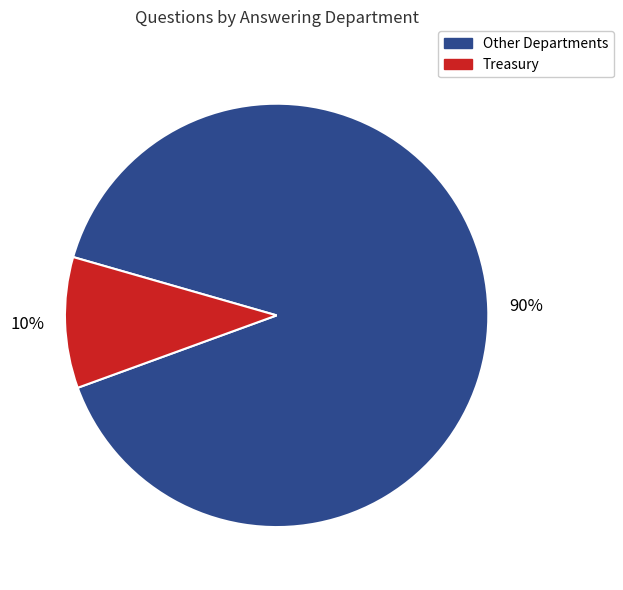

To the nearest percent, what is the average slice percentage?

50%